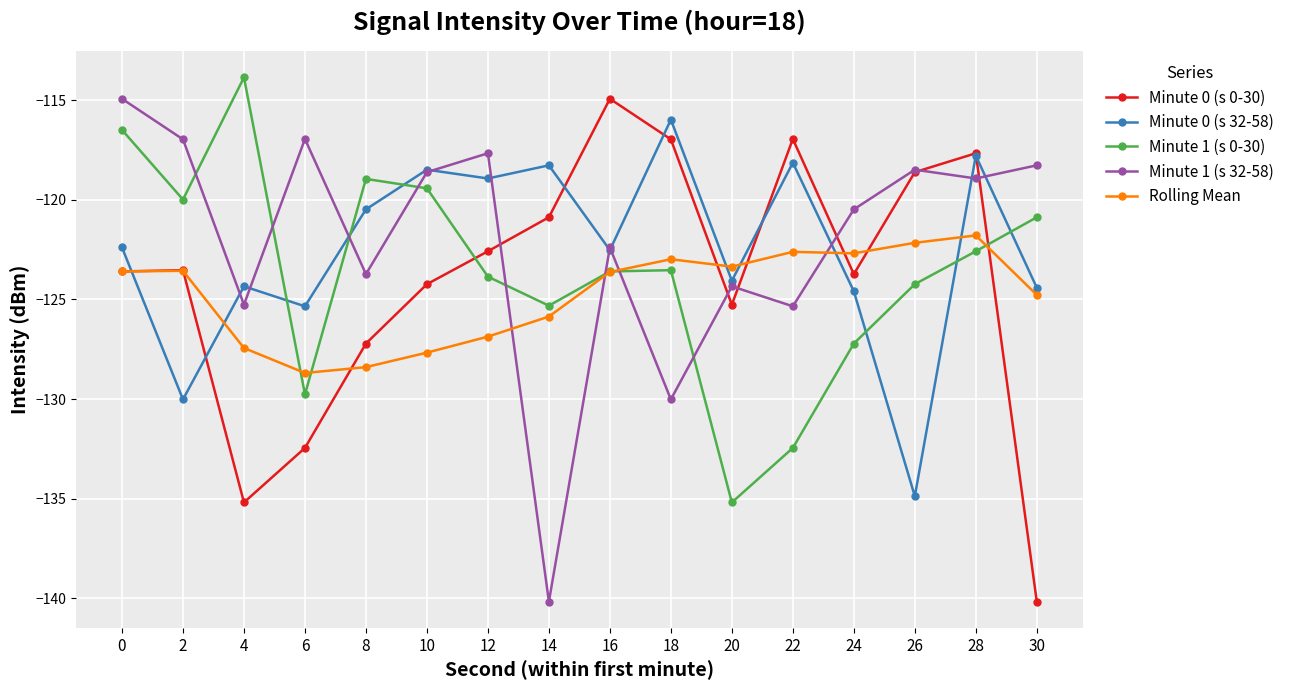

What is the total value across all series at 12?

-609.9